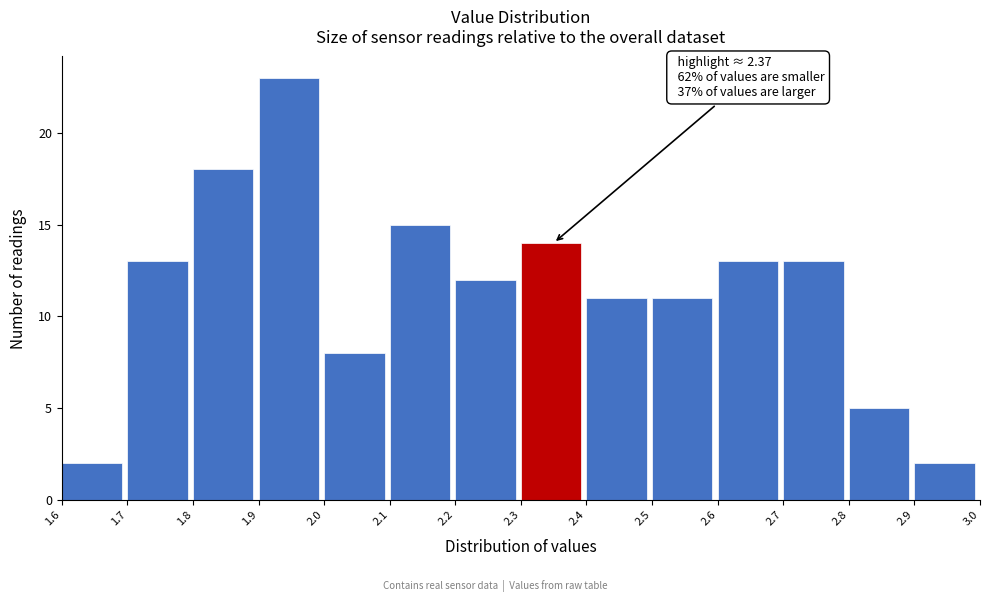

Over which range of the x-axis is the bar tallest?

1.9 to 2.0